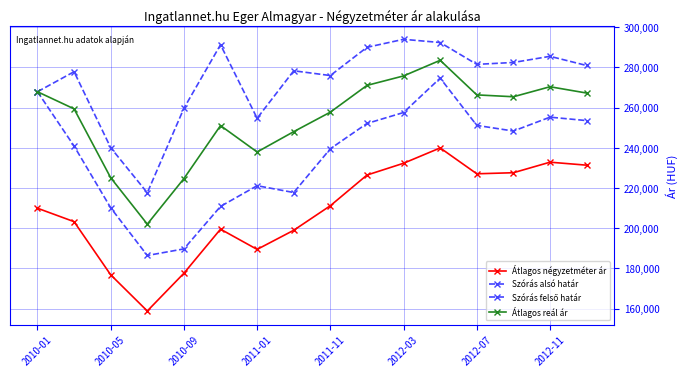

Which series has the largest range (max minus min)?

Szórás alsó határ